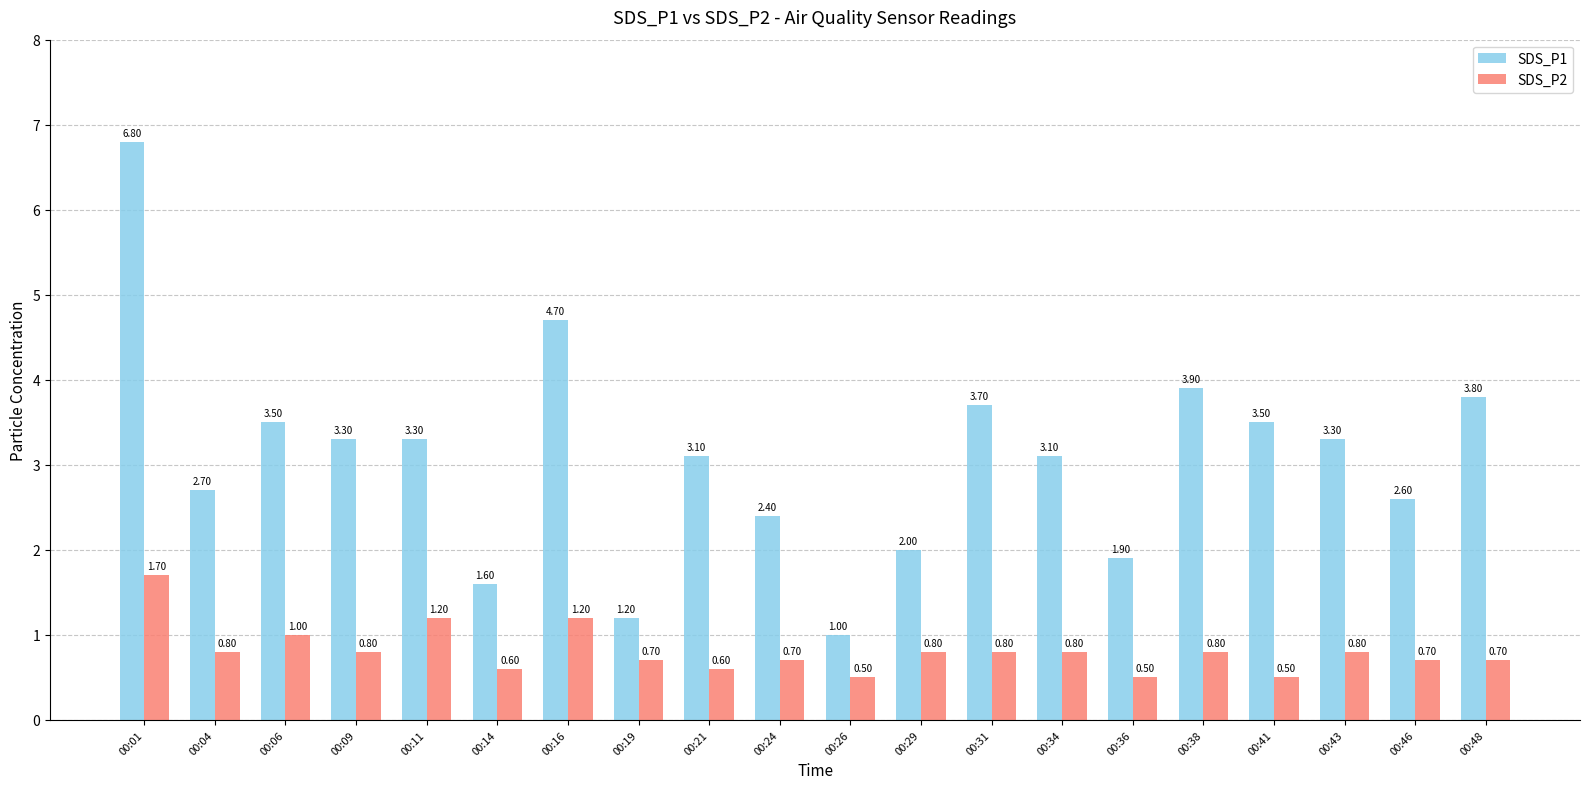

Is it true that SDS_P1 equals 2.4 at 00:24?

True